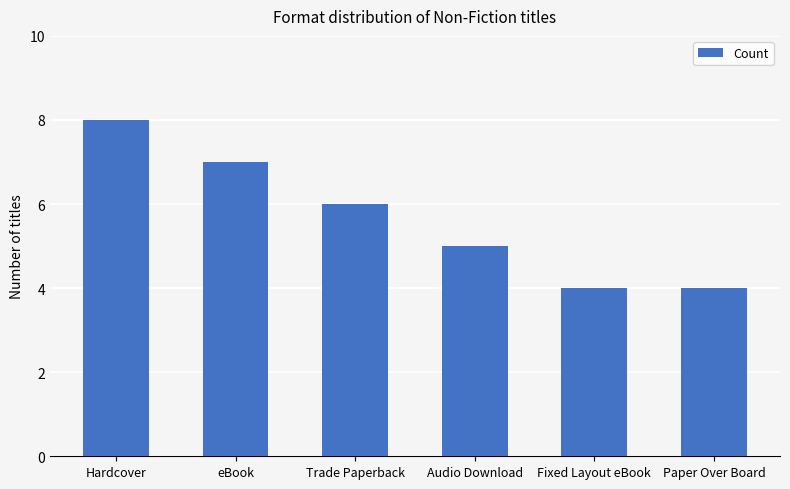

Which has a higher value, Fixed Layout eBook or eBook?

eBook